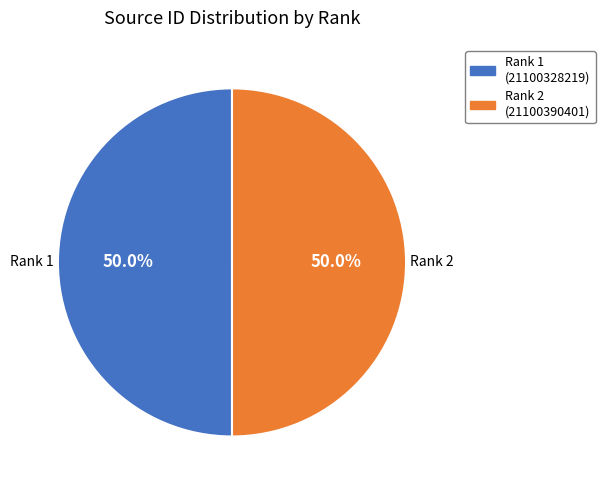

Is the sum of Rank 2 and Rank 1 greater than half?

Yes